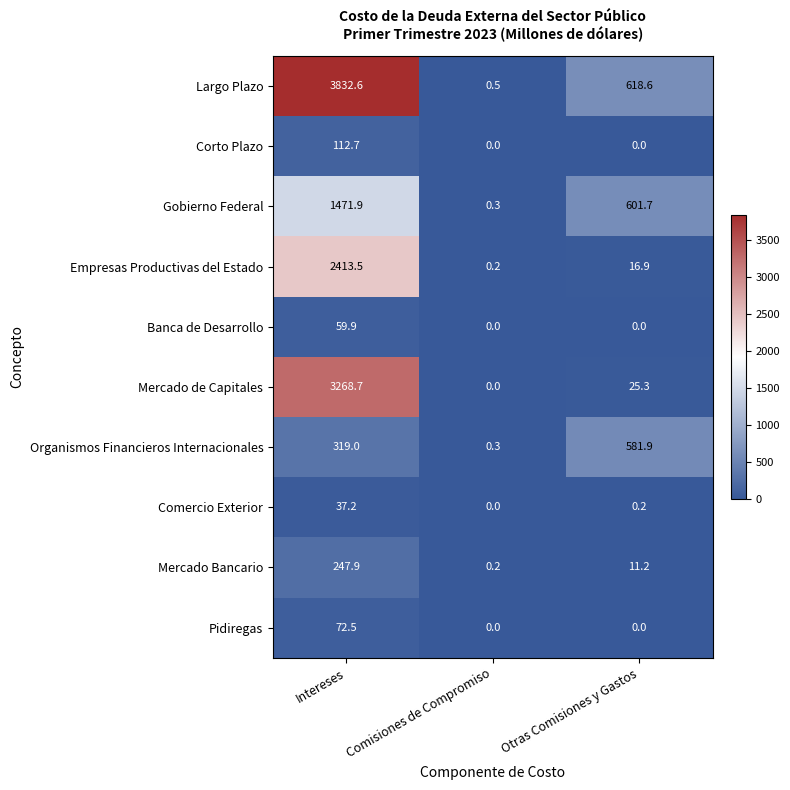

At which category does the chart reach its peak across all series?

Intereses